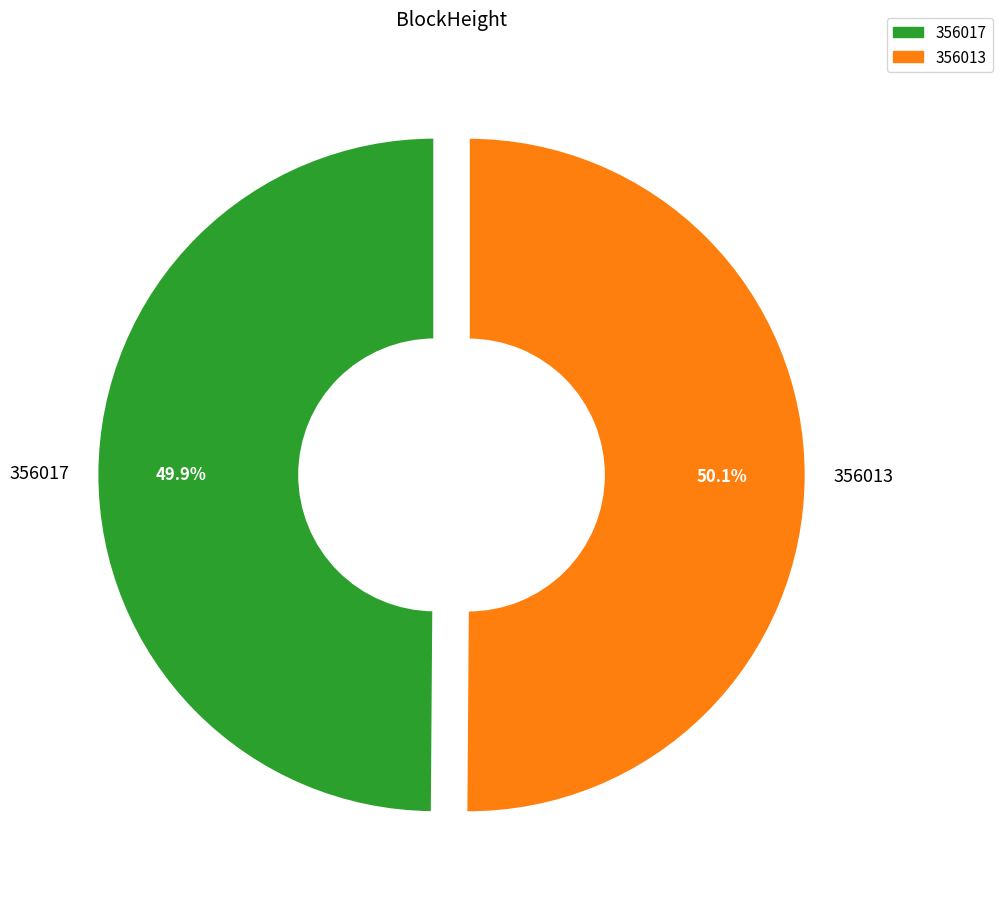

Is there a majority slice in this chart?

Yes